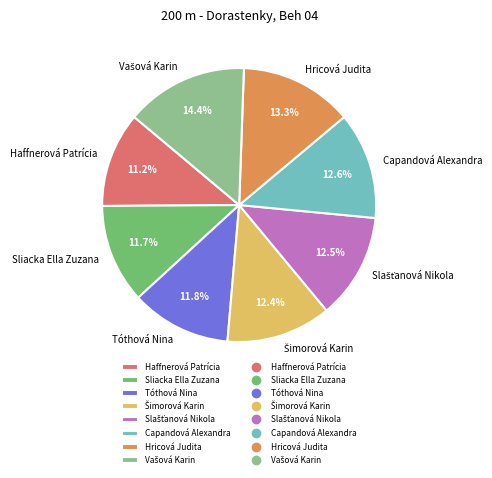

Is it true that Haffnerová Patrícia is 11% of the pie?

True